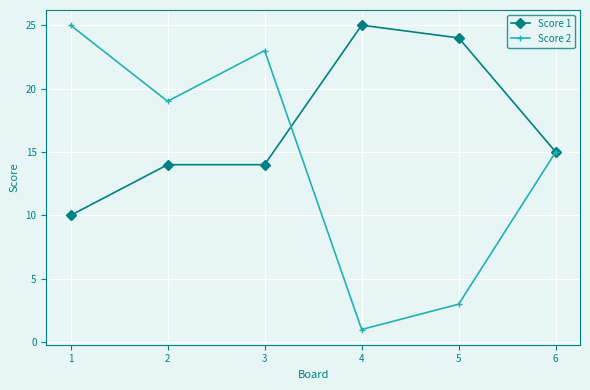

Which series has the largest range (max minus min)?

Score 2